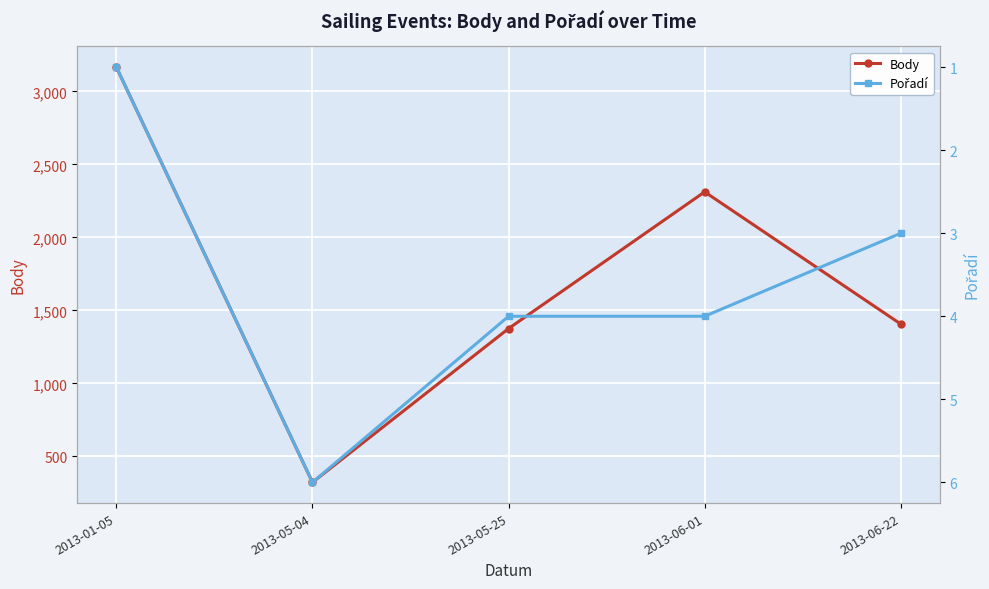

What is the average value of the Body series?

1717